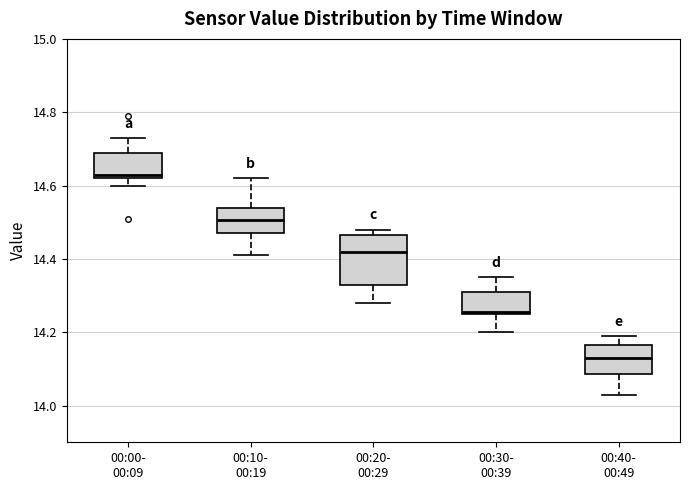

Which box is the tallest, from its lower edge to its upper edge?

00:20- 00:29